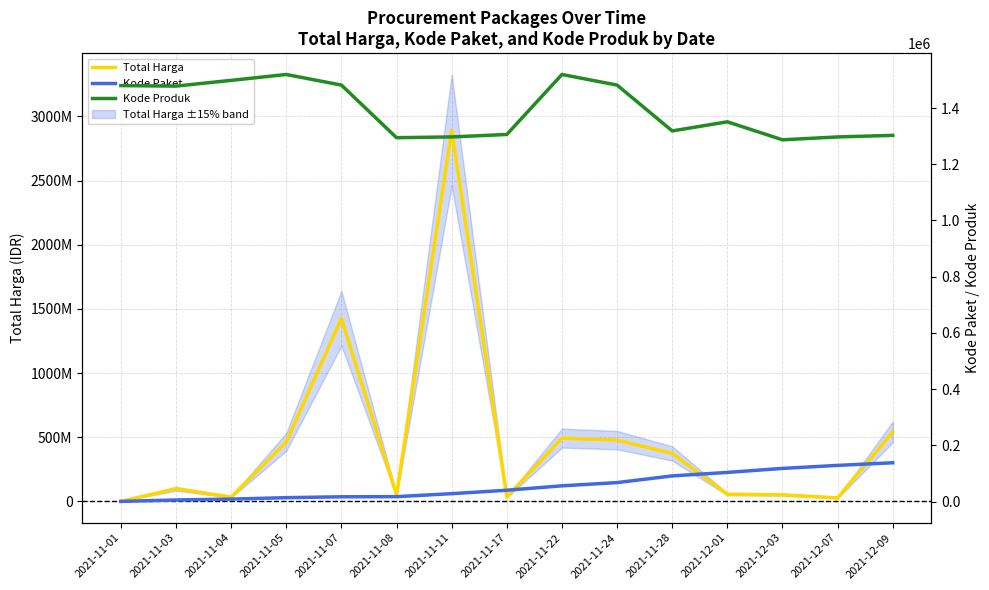

Which series has the largest total across all categories?

Total Harga